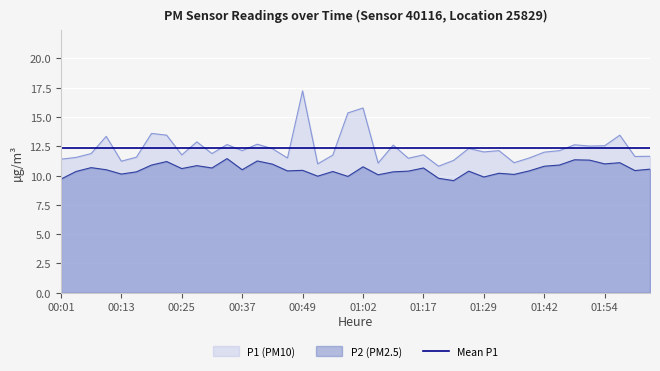

Does the chart display data point markers on the line(s)?

No